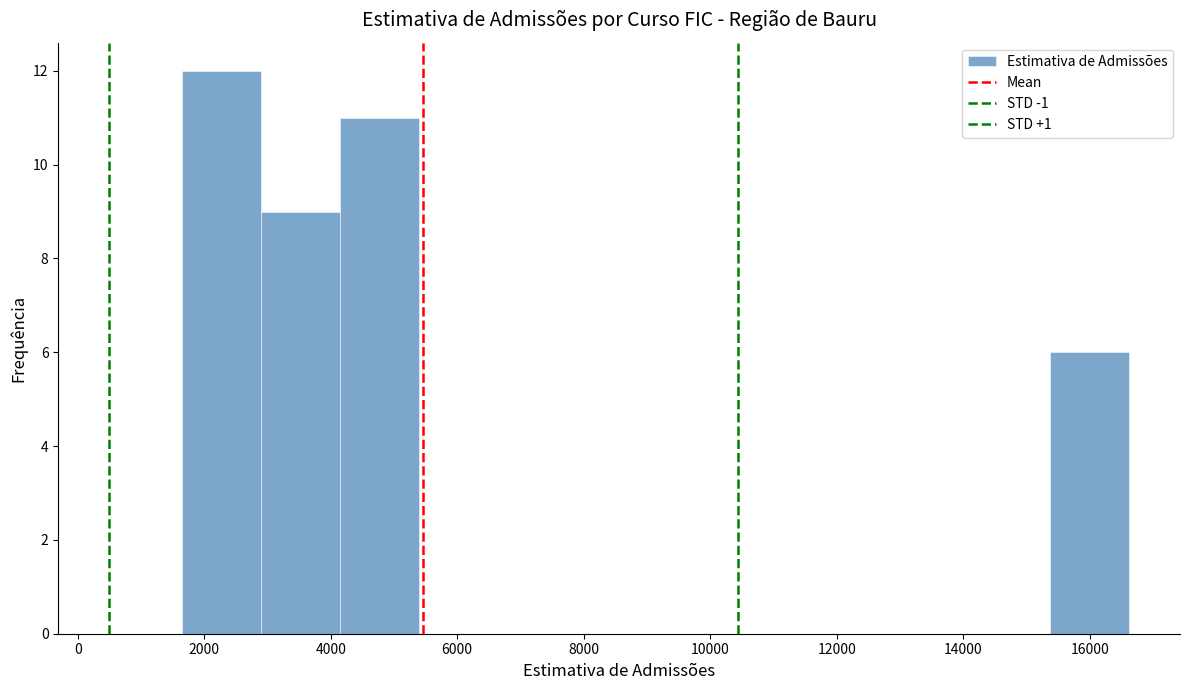

Which range on the x-axis has the tallest bar?

1600 to 2800